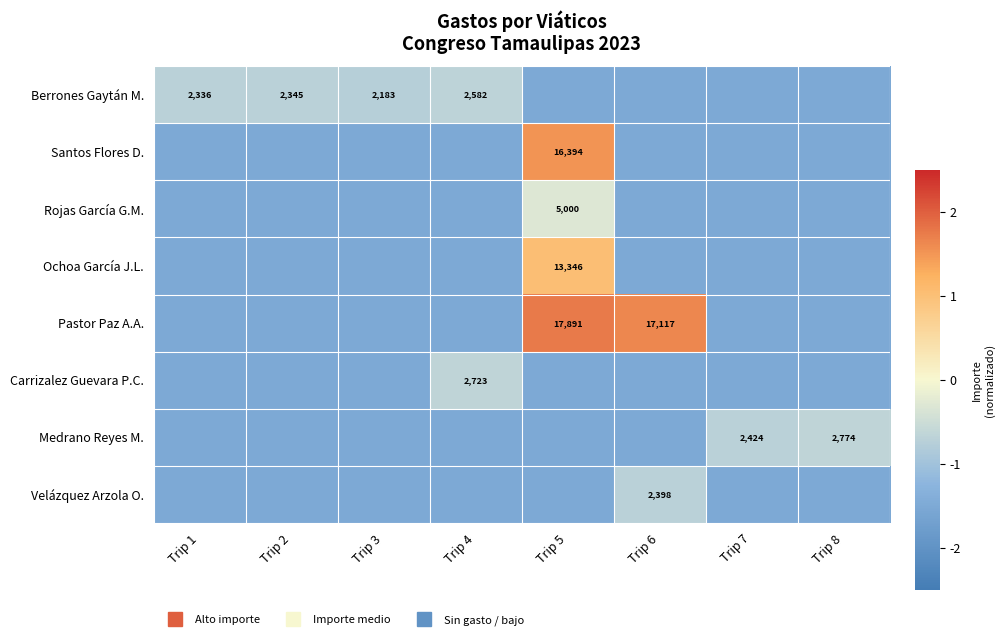

Is it true that Santos Flores D. equals -1.5 at Trip 2?

True